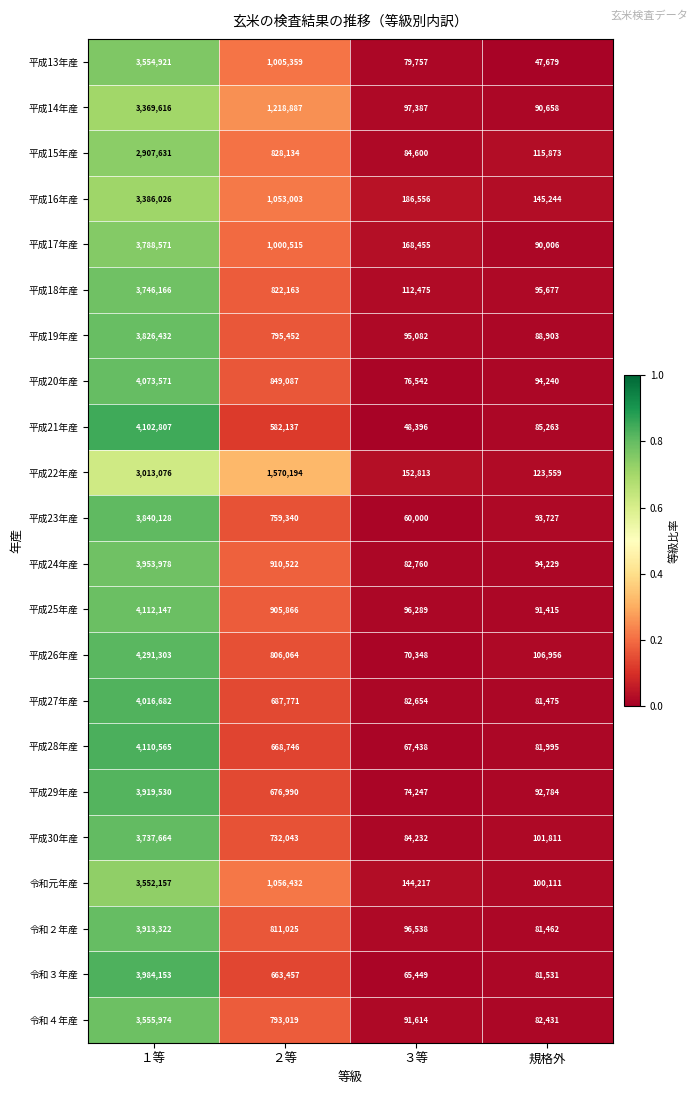

True or false: 令和３年産 has a value of 116574 at 規格外.

False